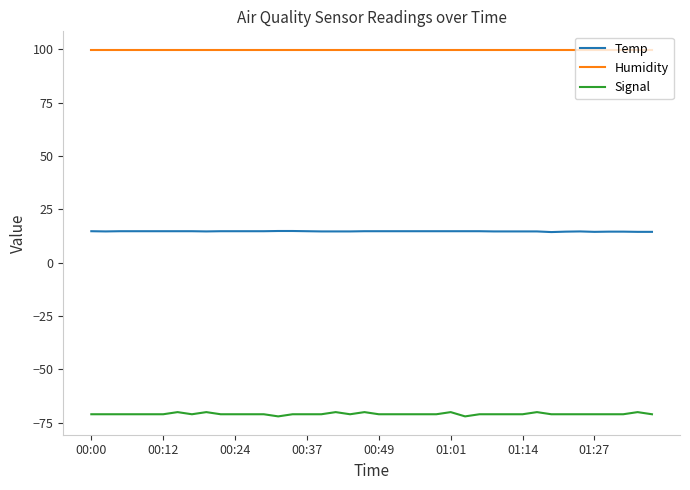

What is the maximum value for Signal?

-70.0